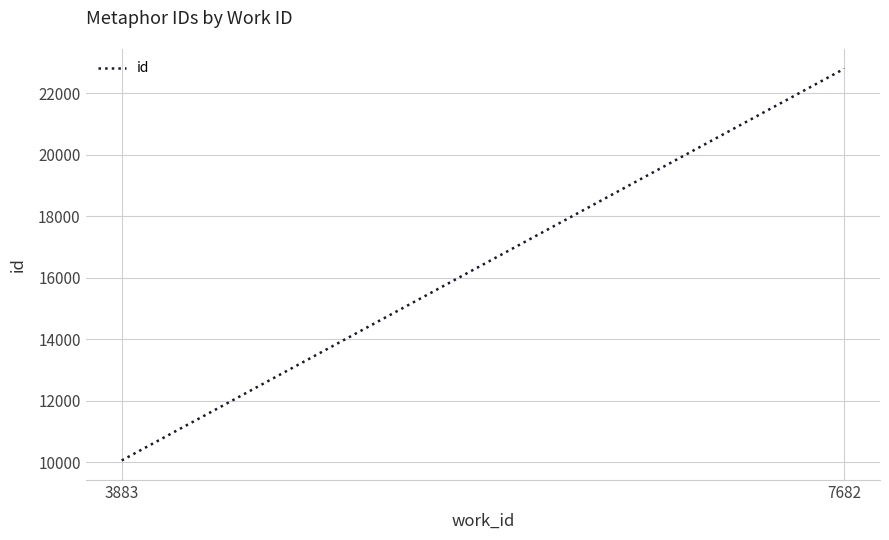

What is the approximate value at 7682, to the nearest 10?

22790